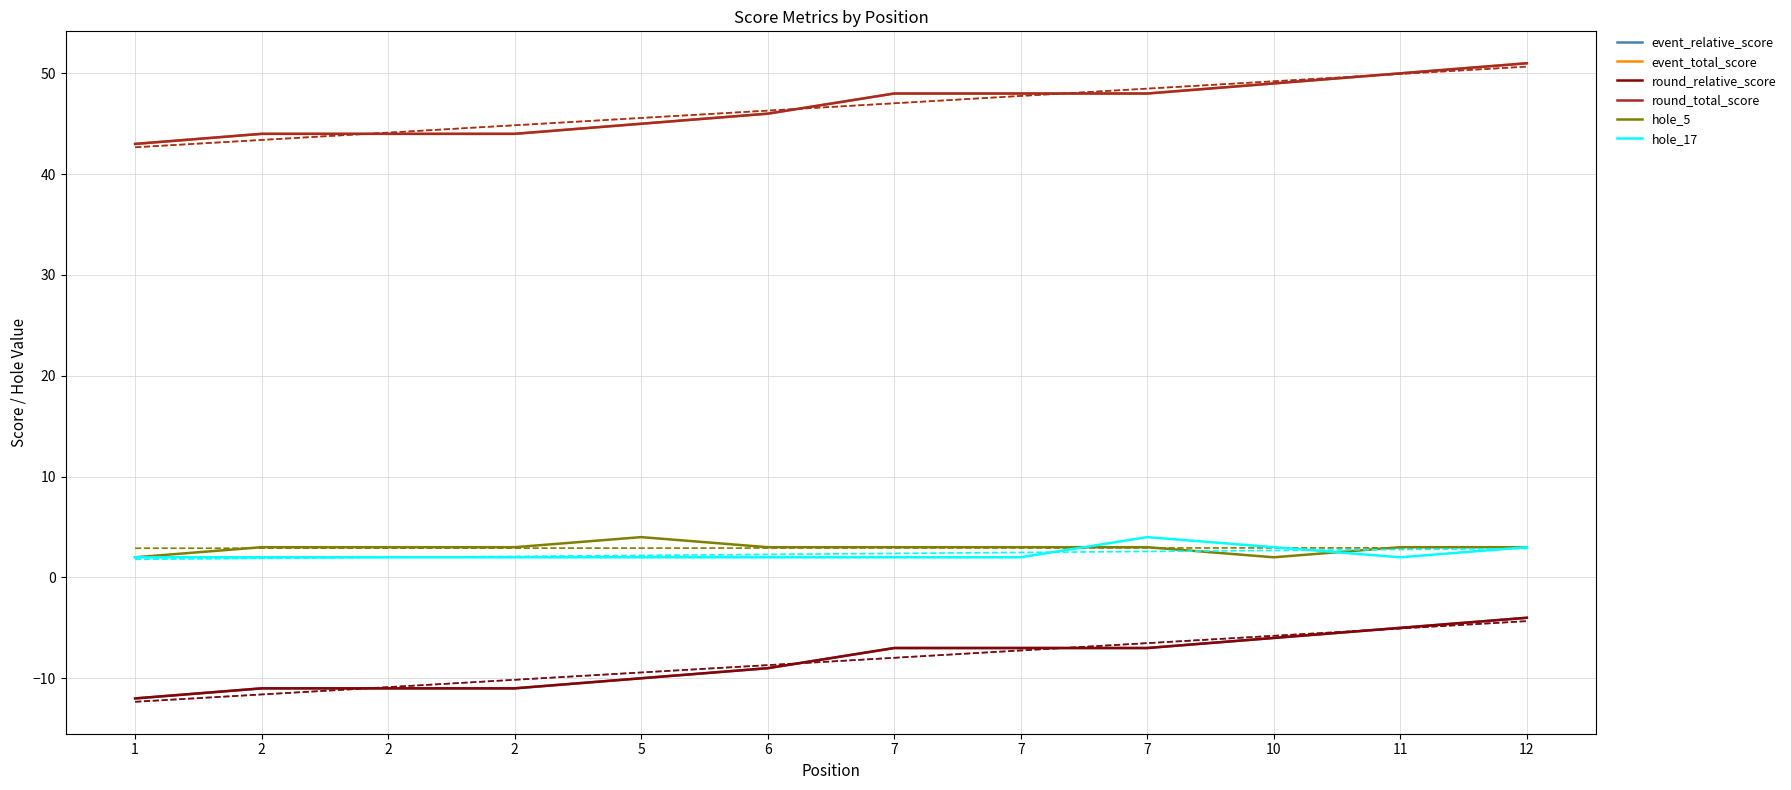

What is the difference between the highest and lowest values at 12?

55